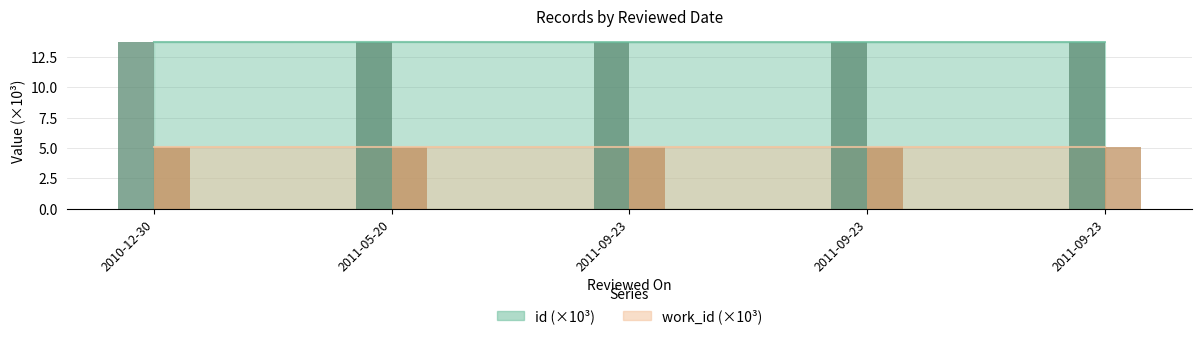

Between 2011-09-23 and 2011-05-20, which is larger?

2011-05-20